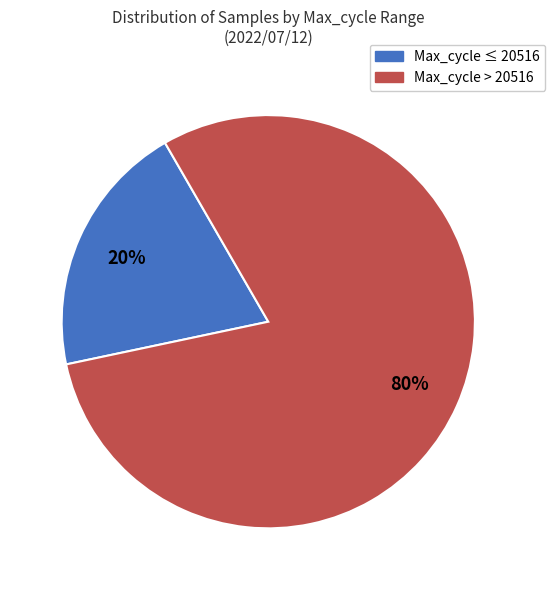

Is there any slice that represents more than half of the pie?

Yes